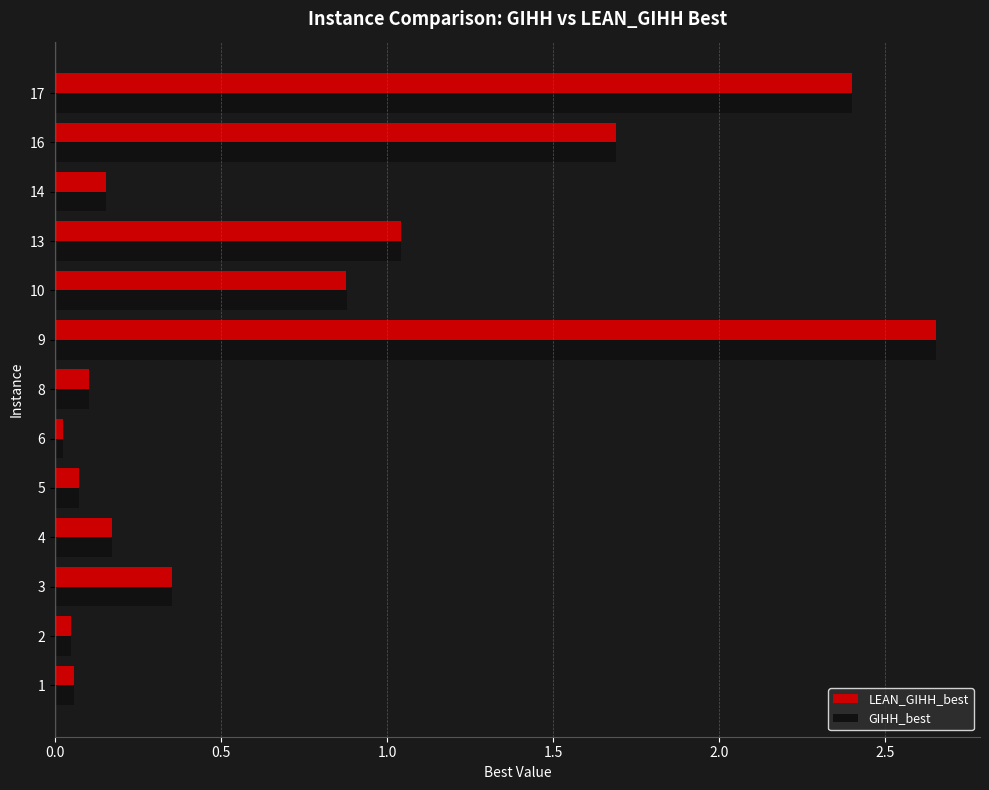

What is the difference between the maximum and minimum values in the GIHH_best series?

2.6